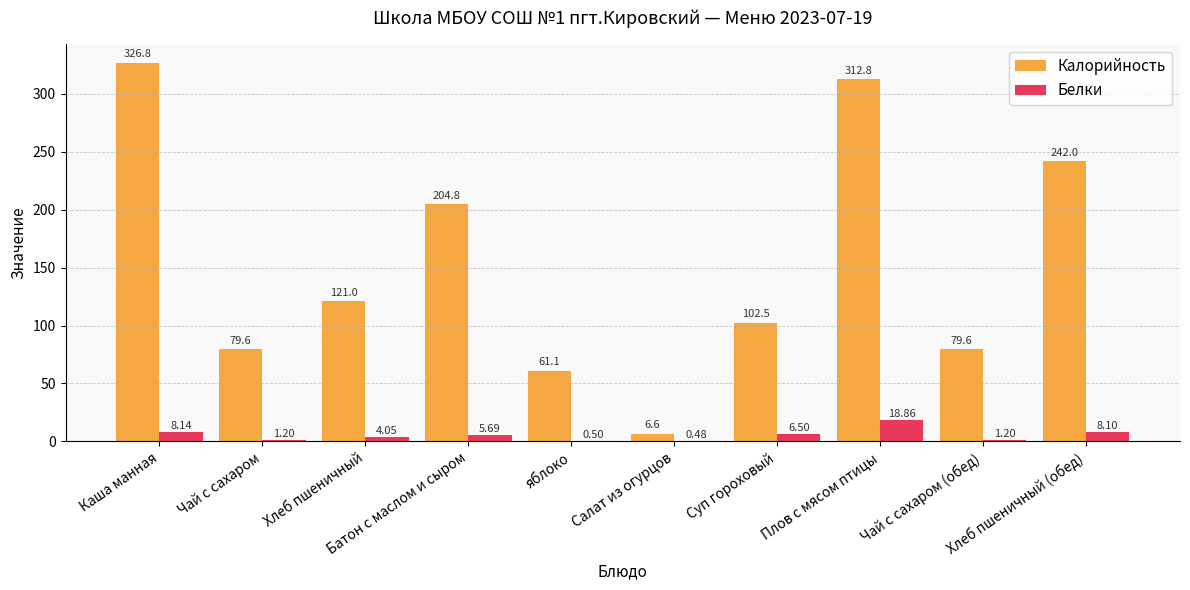

What is the sum of all Белки values?

54.7